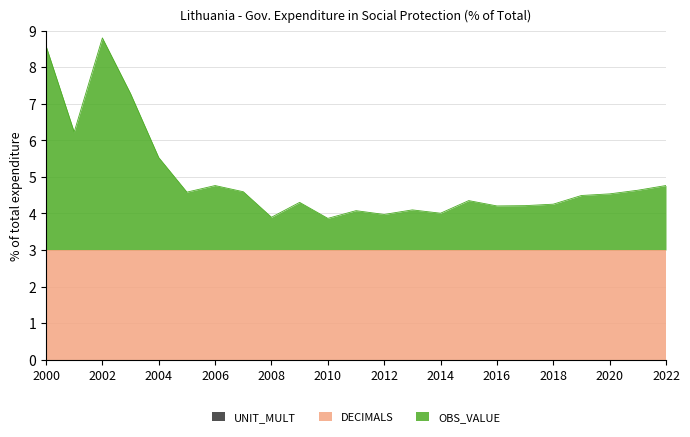

True or false: UNIT_MULT and OBS_VALUE cross at least once.

False